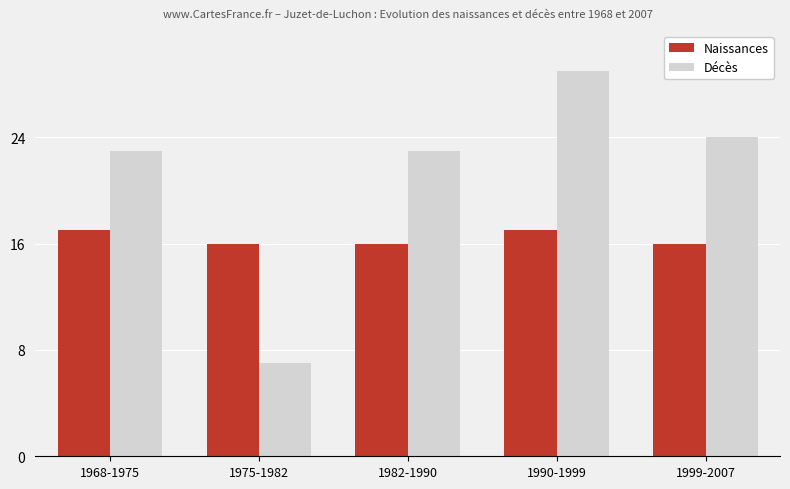

What is the highest value of the Décès series?

29